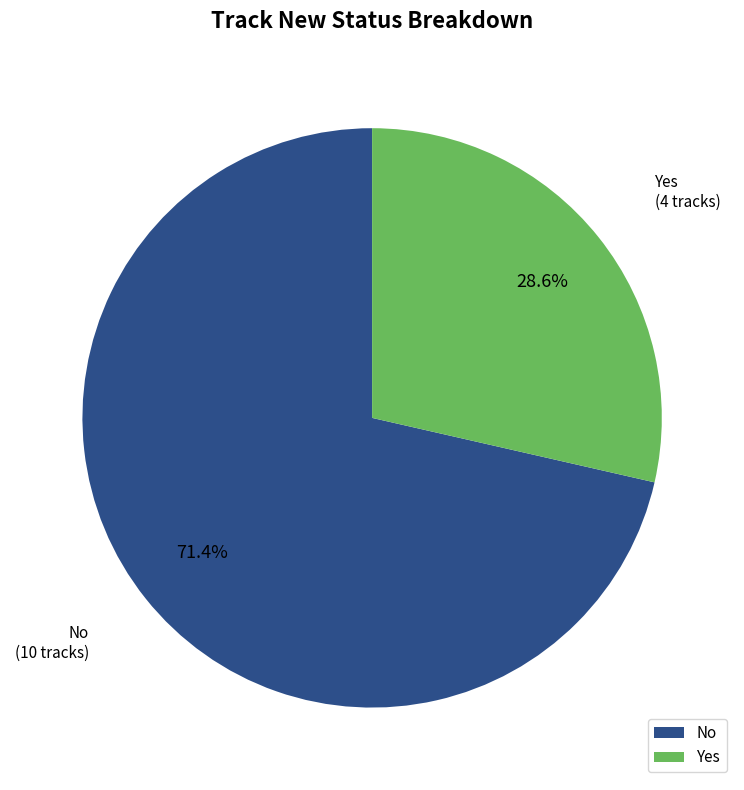

What is the smallest slice in the pie chart?

Yes